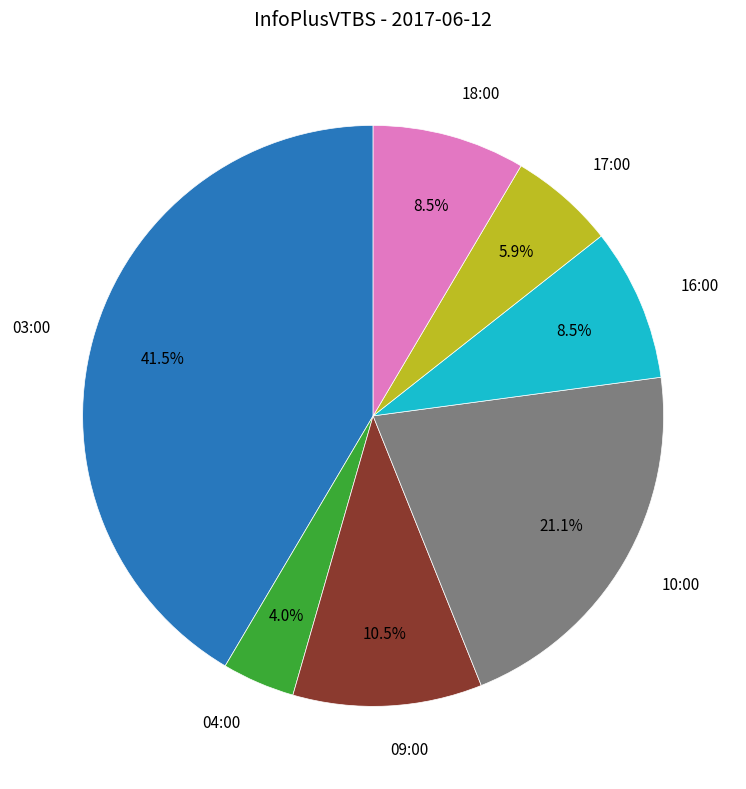

Does any single category account for the majority?

No